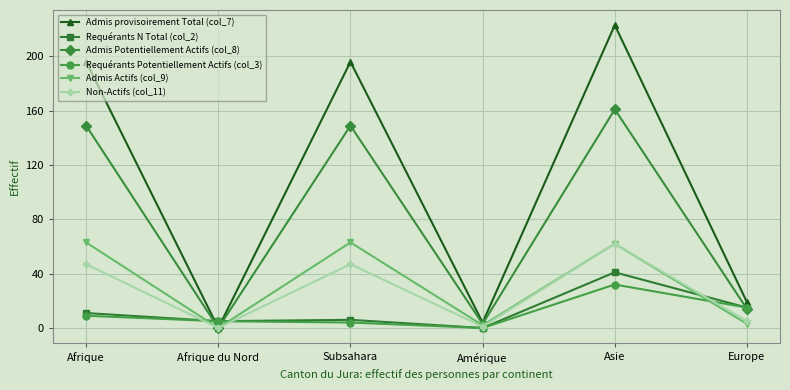

Reading left to right, extract all data points from this chart.

Admis provisoirement Total (col_7): 196	0	196	4	223	19
Requérants N Total (col_2): 11	5	6	0	41	15
Admis Potentiellement Actifs (col_8): 149	0	149	3	161	14
Requérants Potentiellement Actifs (col_3): 9	5	4	0	32	15
Admis Actifs (col_9): 63	0	63	2	62	3
Non-Actifs (col_11): 47	0	47	1	62	5